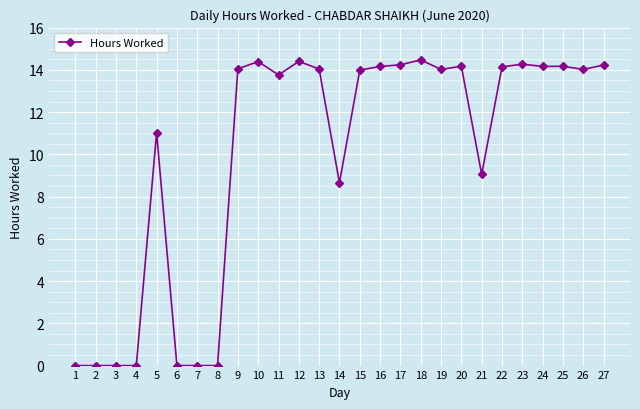

What is the maximum value shown in the chart?

14.5